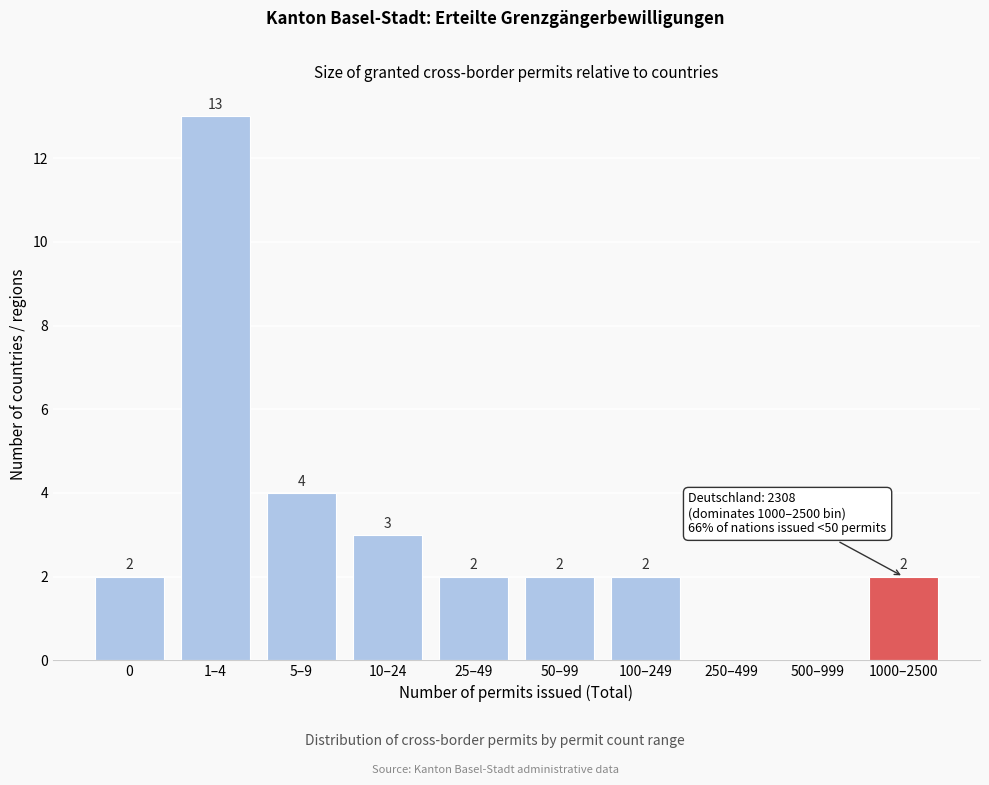

Reading right to left, what are all the values shown in this chart?

1000–2500=2	500–999=0	250–499=0	100–249=2	50–99=2	25–49=2	10–24=3	5–9=4	1–4=13	0=2